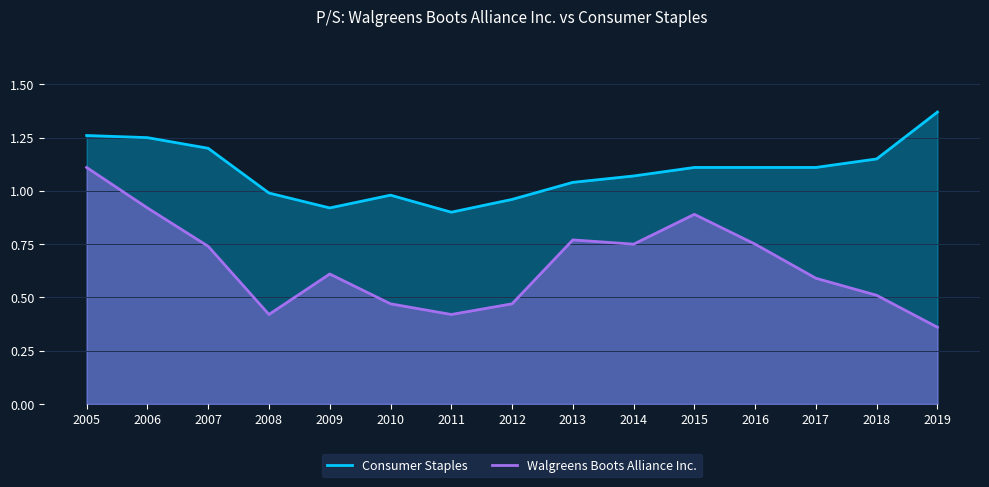

True or false: Walgreens Boots Alliance Inc. and Consumer Staples intersect in this chart.

False